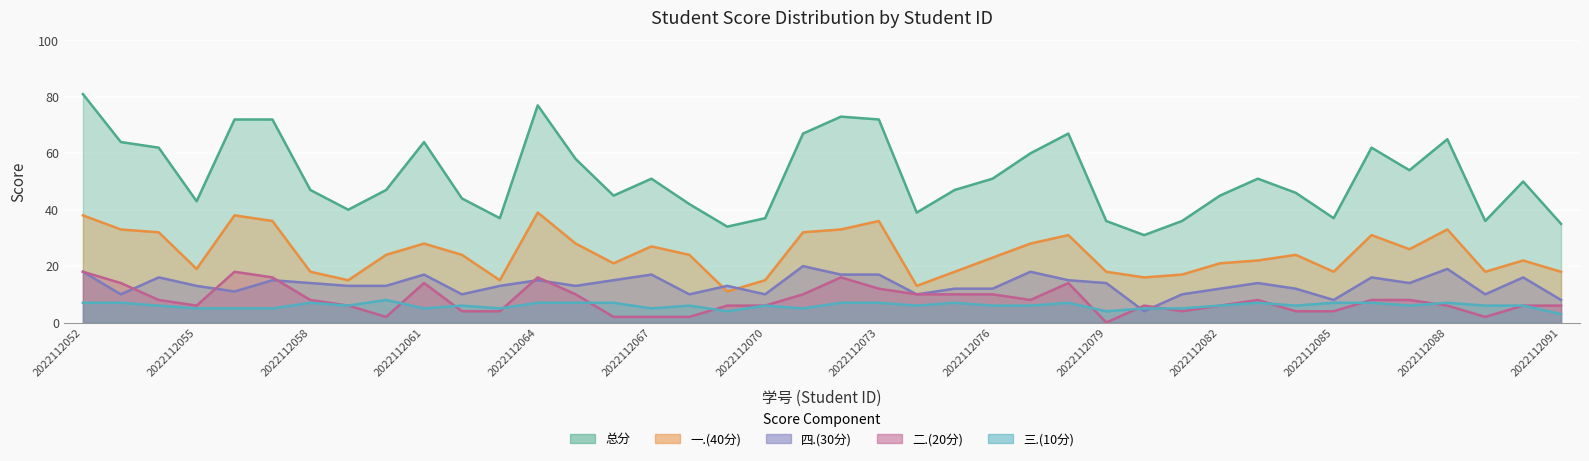

What is the average value of the 总分 series?

52